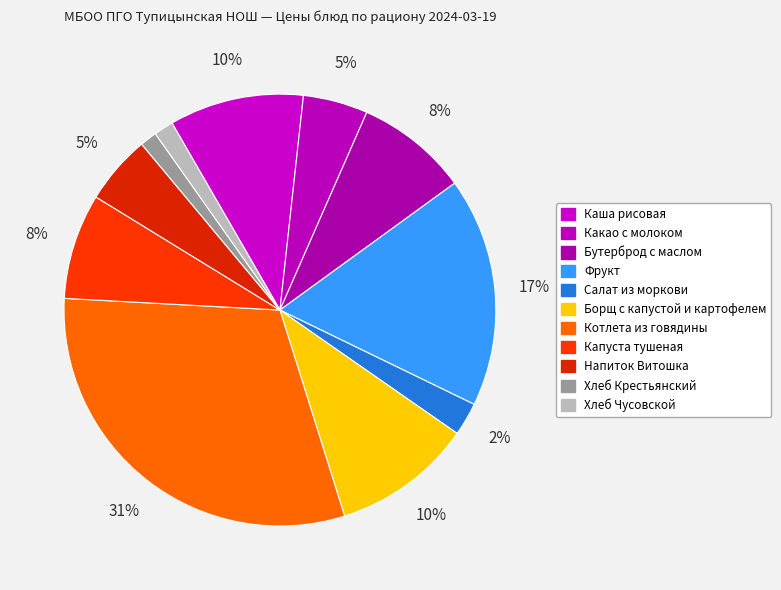

Which has a higher value, Какао с молоком or Хлеб Чусовской?

Какао с молоком